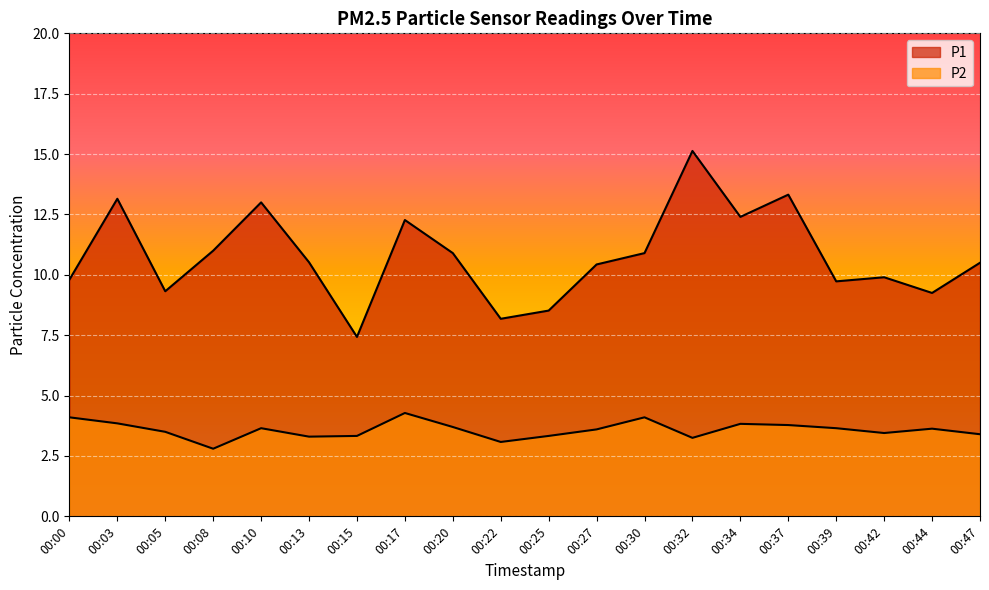

What is the sum of all P1 values?

215.7